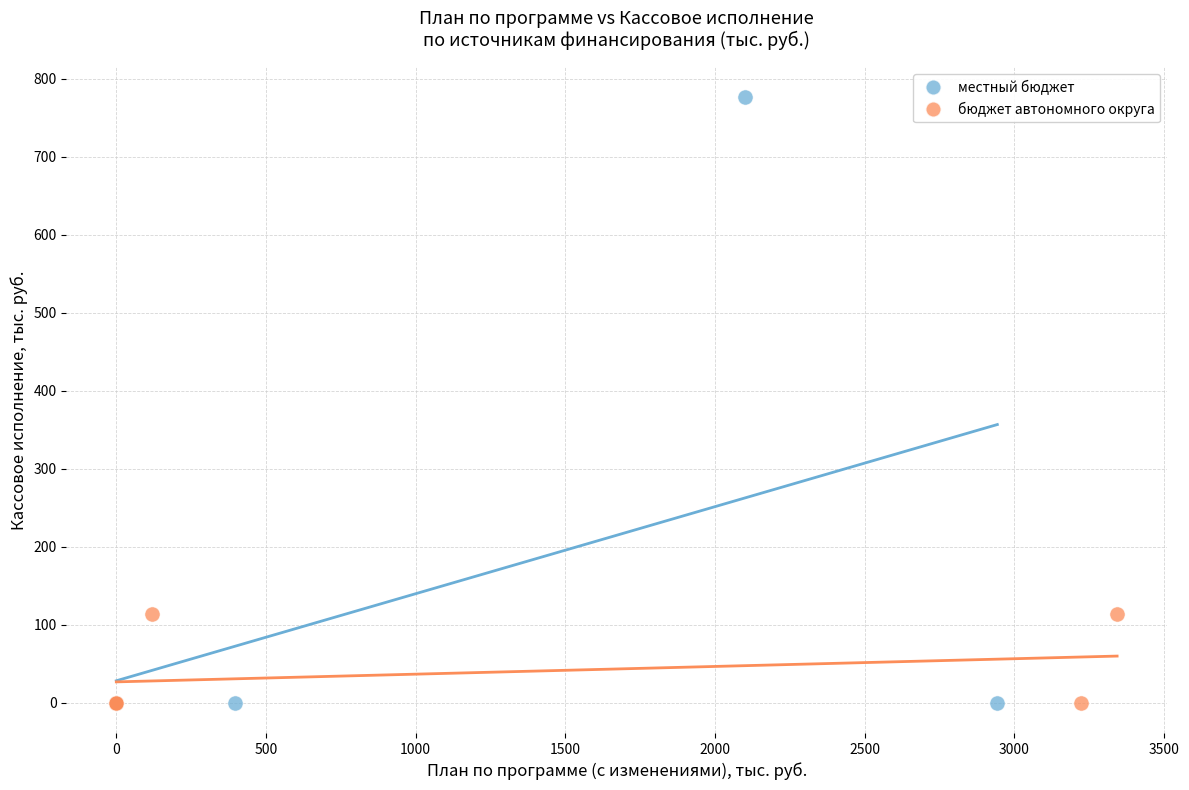

What are all the series names shown in the legend?

местный бюджет, бюджет автономного округа